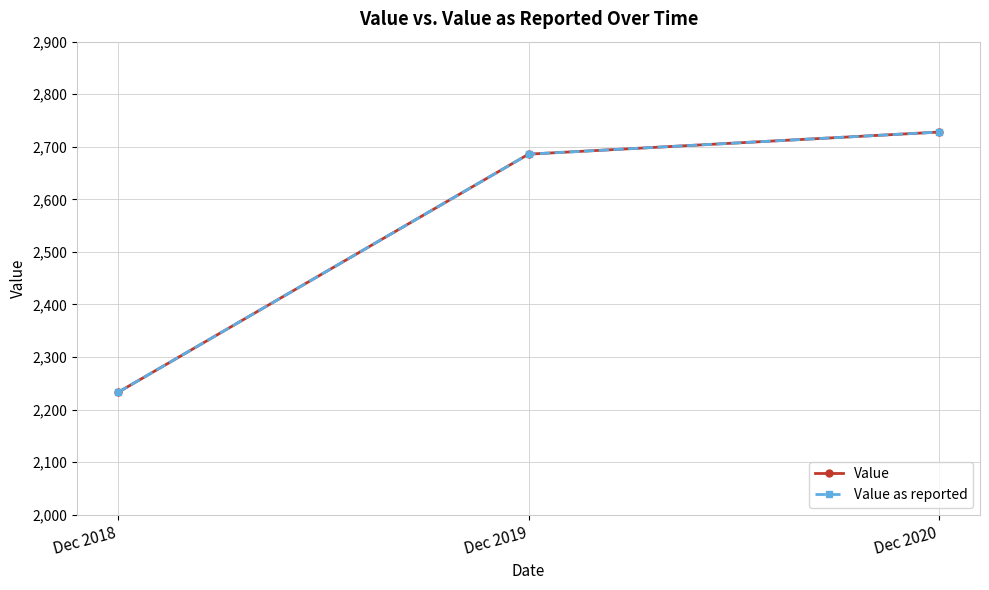

Does the chart have visible grid lines?

Yes